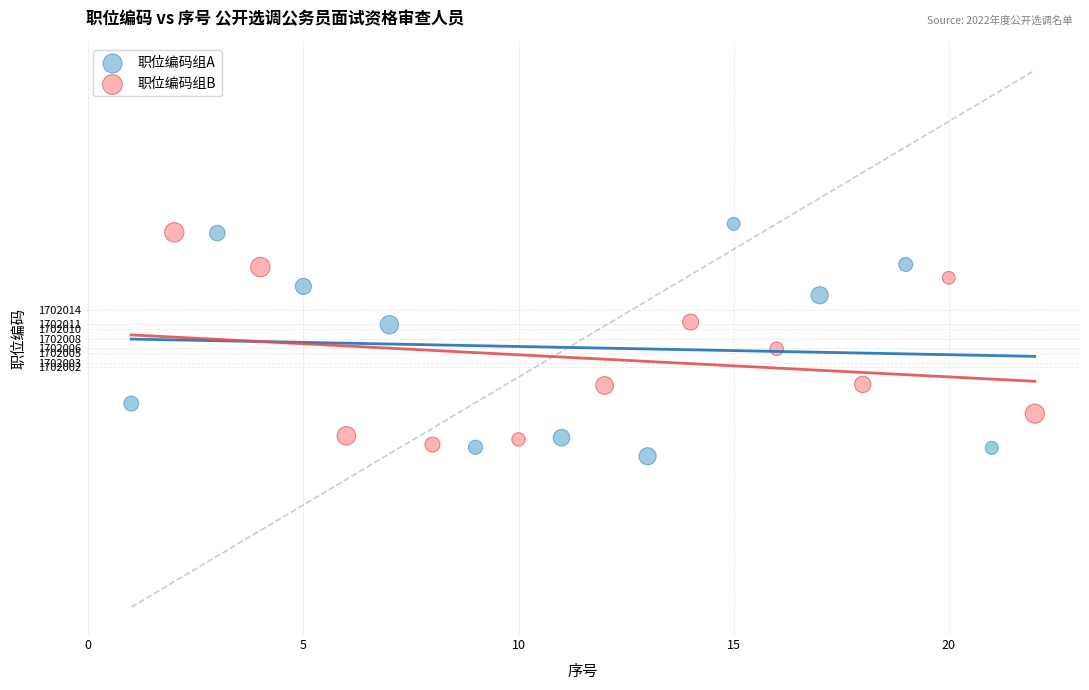

What are all the series names shown in the legend?

职位编码组A, 职位编码组B